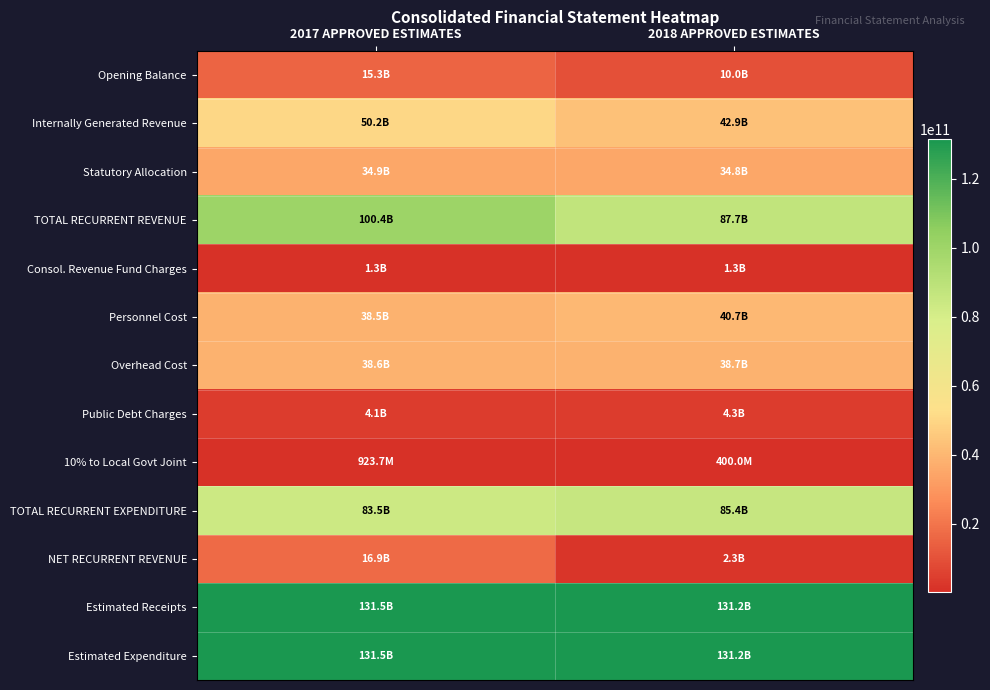

Reading left to right, extract all data points from this chart.

Opening Balance: 2017 APPROVED ESTIMATES=15300000000.0	2018 APPROVED ESTIMATES=10000000000.0
Internally Generated Revenue: 2017 APPROVED ESTIMATES=50191627282.5	2018 APPROVED ESTIMATES=42920096876.1
Statutory Allocation: 2017 APPROVED ESTIMATES=34919424430.0	2018 APPROVED ESTIMATES=34810814484.8
TOTAL RECURRENT REVENUE: 2017 APPROVED ESTIMATES=100411051712.5	2018 APPROVED ESTIMATES=87730911360.9
Consol. Revenue Fund Charges: 2017 APPROVED ESTIMATES=1299367538.0	2018 APPROVED ESTIMATES=1293367538.0
Personnel Cost: 2017 APPROVED ESTIMATES=38491657715.2	2018 APPROVED ESTIMATES=40706816574.7
Overhead Cost: 2017 APPROVED ESTIMATES=38631908993.1	2018 APPROVED ESTIMATES=38733483518.1
Public Debt Charges: 2017 APPROVED ESTIMATES=4118669349.0	2018 APPROVED ESTIMATES=4307330421.2
10% to Local Govt Joint: 2017 APPROVED ESTIMATES=923689200.0	2018 APPROVED ESTIMATES=400000000.0
TOTAL RECURRENT EXPENDITURE: 2017 APPROVED ESTIMATES=83465292795.3	2018 APPROVED ESTIMATES=85440998051.9
NET RECURRENT REVENUE: 2017 APPROVED ESTIMATES=16945758917.2	2018 APPROVED ESTIMATES=2289913308.9
Estimated Receipts: 2017 APPROVED ESTIMATES=131455817381.1	2018 APPROVED ESTIMATES=131209175860.6
Estimated Expenditure: 2017 APPROVED ESTIMATES=131455817381.1	2018 APPROVED ESTIMATES=131209175860.6